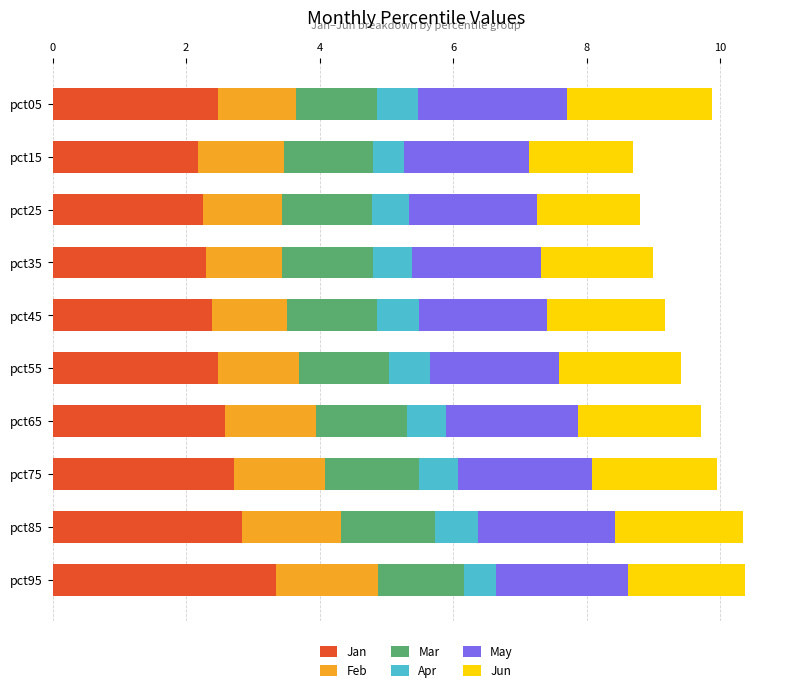

Which category has the highest value in the Jan series?

pct95